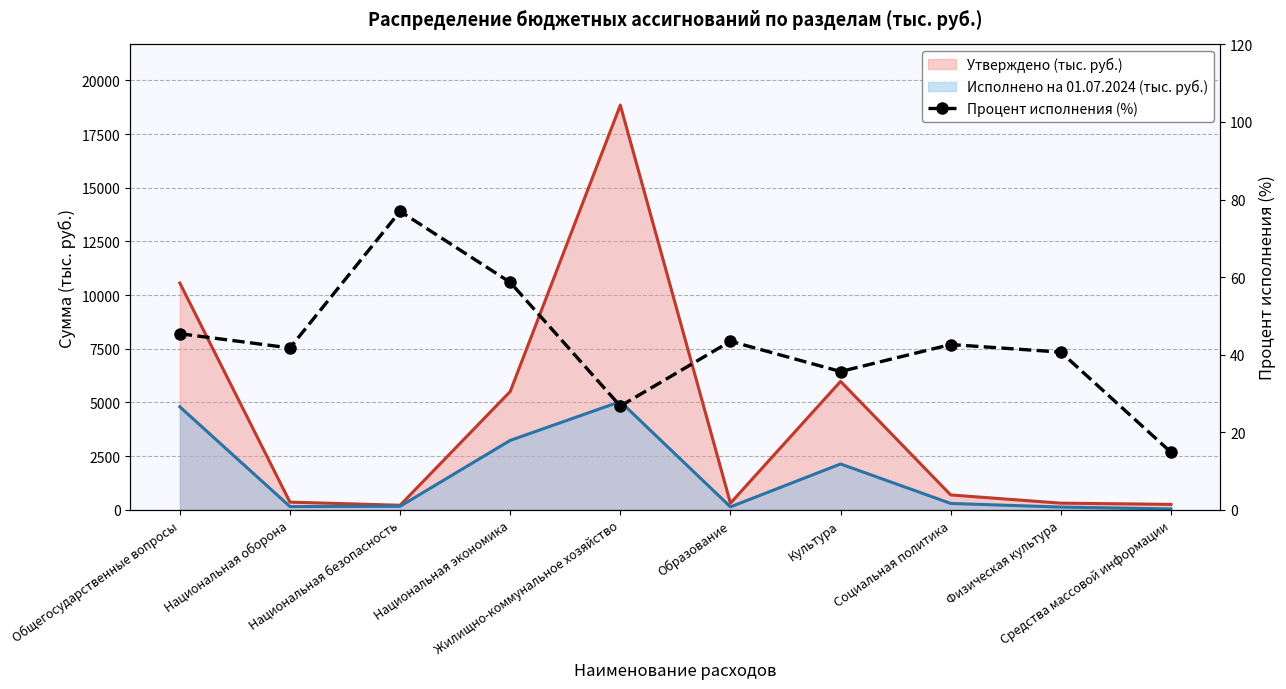

How many points are higher than both their immediate neighbors (excluding endpoints)?

3